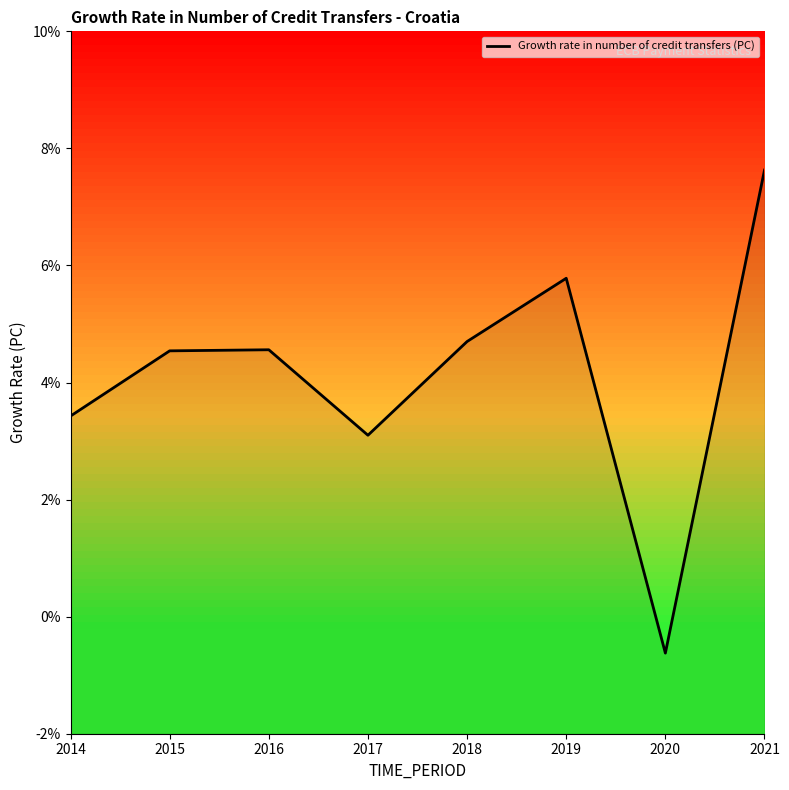

What is the difference between the maximum and second lowest values?

4.5